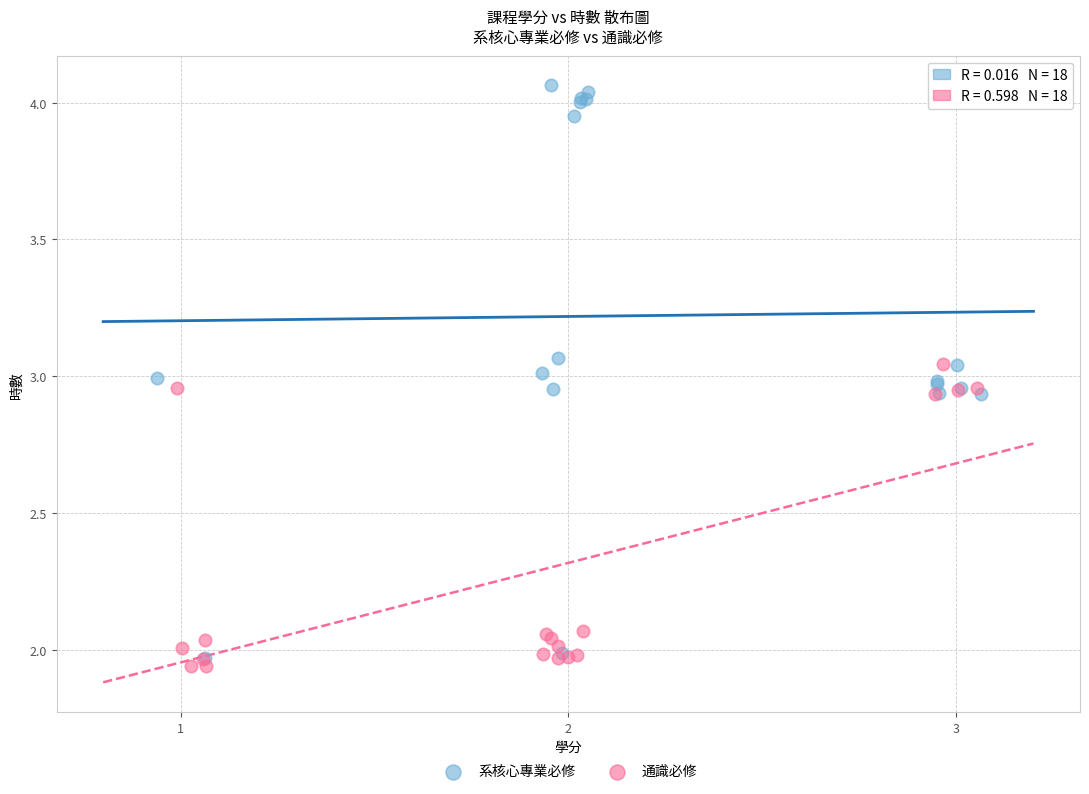

Which series reaches the minimum Y coordinate?

通識必修